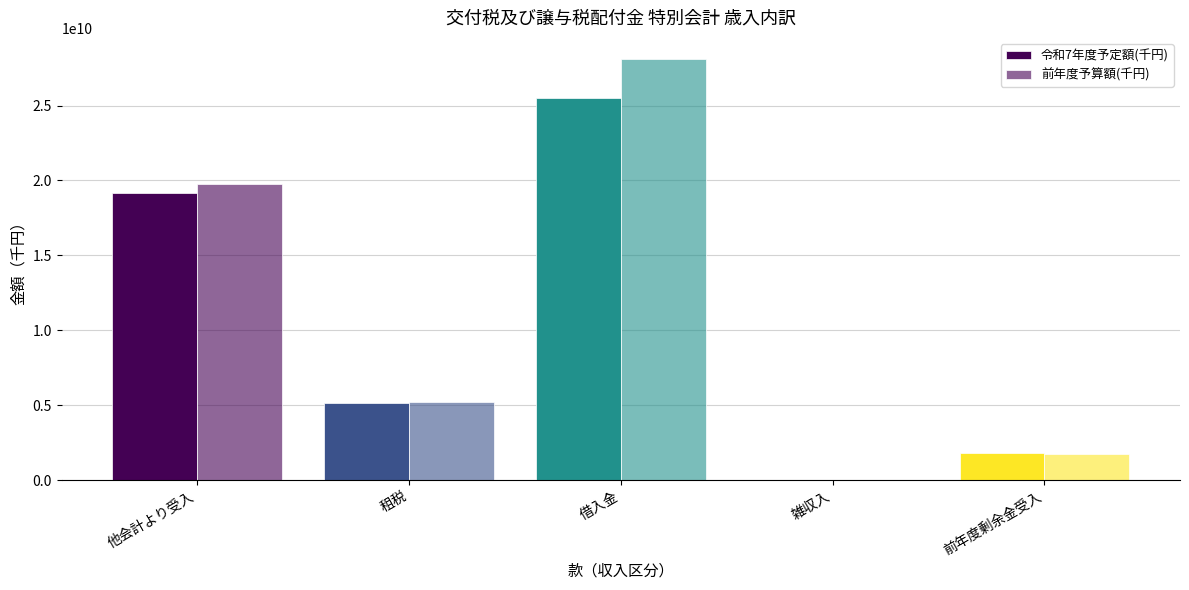

What is the approximate value of 令和7年度予定額(千円) at 前年度剰余金受入, to the nearest 100?

1787586200